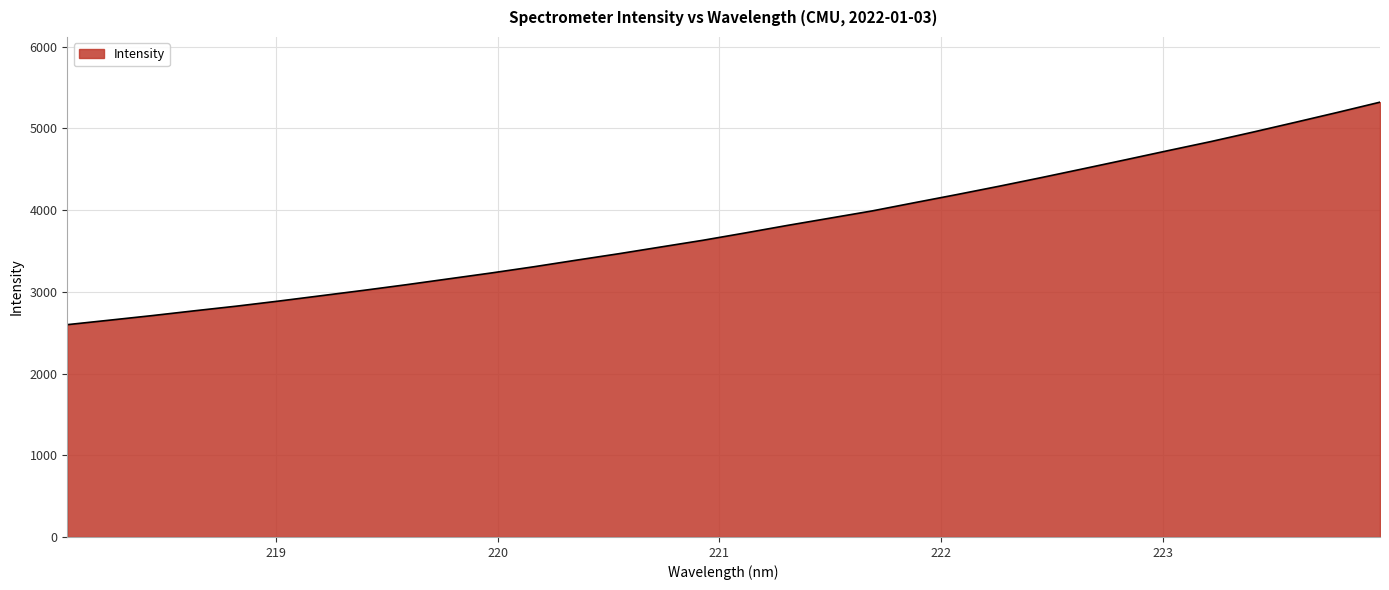

What is the smallest value displayed?

2598.5